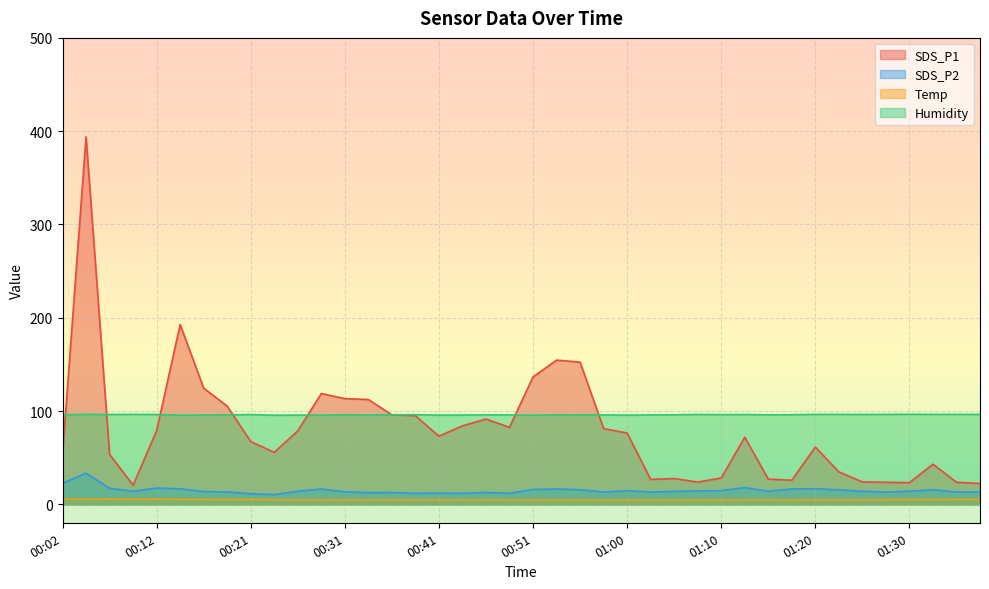

What is the sum of all Humidity values?

3843.7